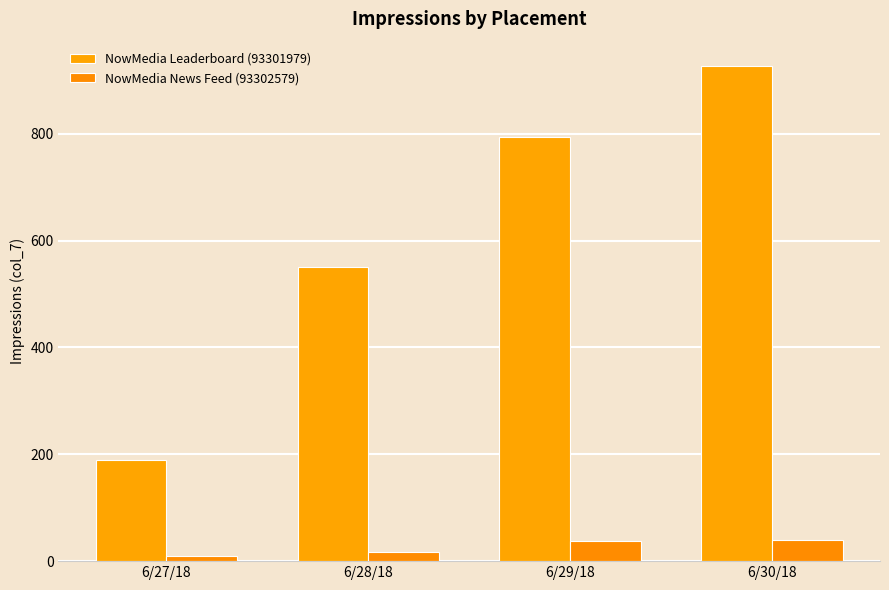

How many NowMedia Leaderboard (93301979) values are between 551 and 926?

3